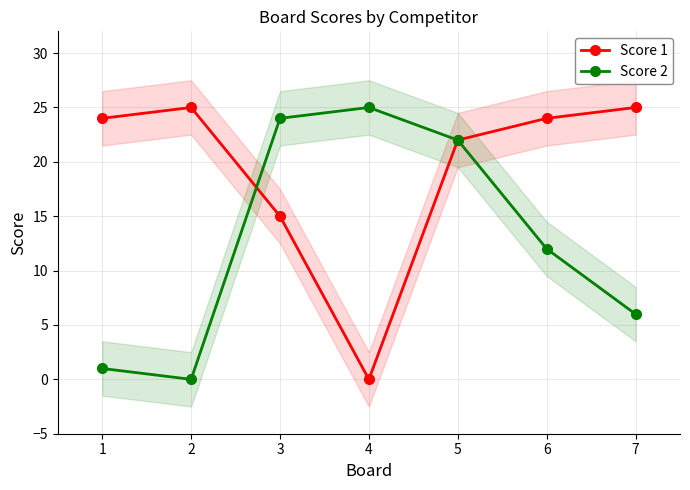

At which category does Score 2 reach its first local valley?

2